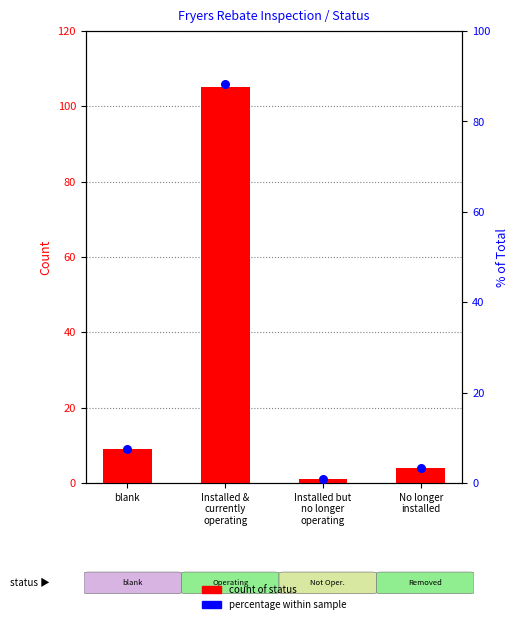

What is the total value across all series at Installed but
no longer
operating?

1.8